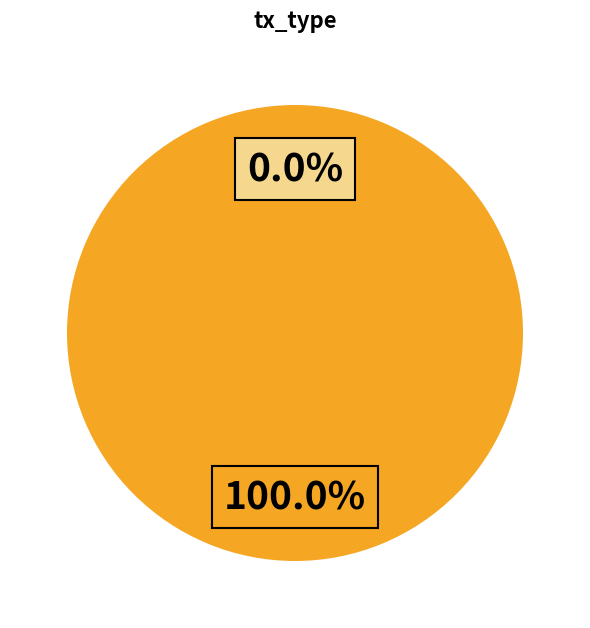

What is the smallest slice in the pie chart?

Ticket